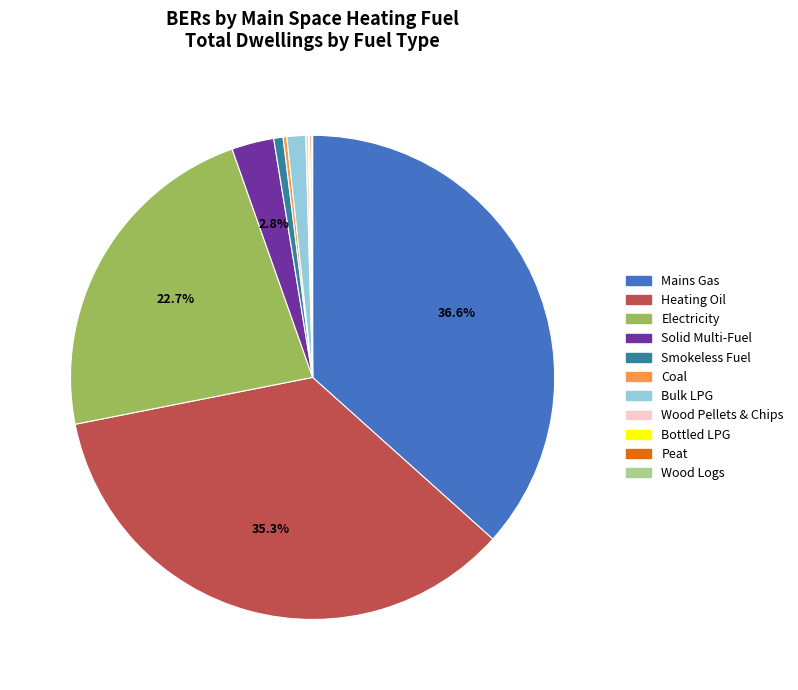

Approximately how many times larger is the value at Solid Multi-Fuel compared to Smokeless Fuel?

4.5